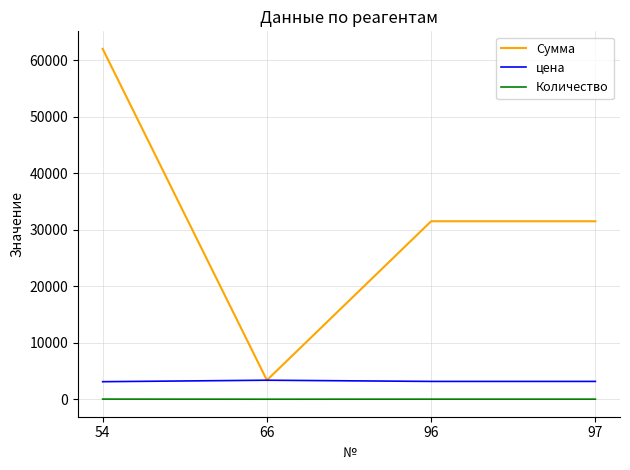

Which series has the largest range (max minus min)?

Сумма